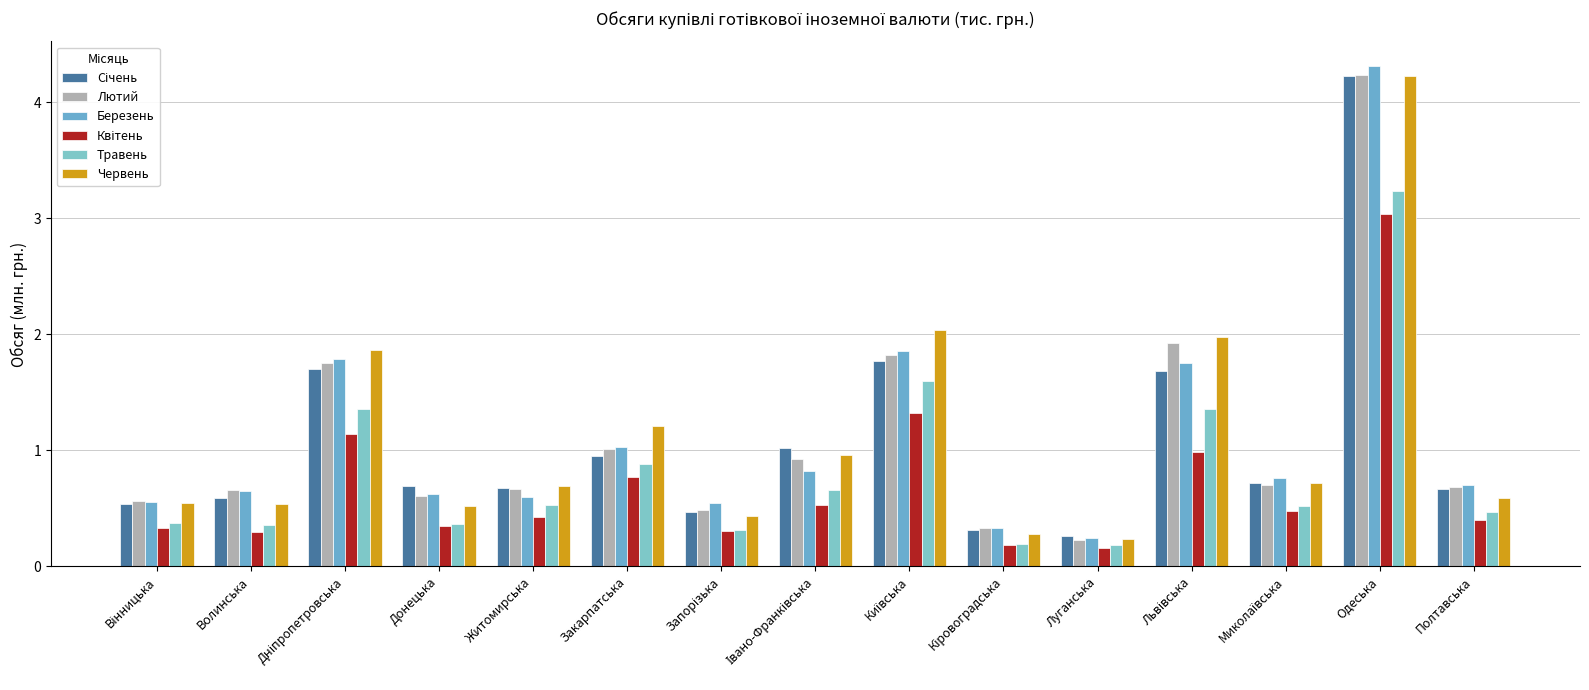

Rank the categories by Травень value from highest to lowest.

Одеська, Київська, Львівська, Дніпропетровська, Закарпатська, Івано-Франківська, Житомирська, Миколаївська, Полтавська, Вінницька, Донецька, Волинська, Запорізька, Кіровоградська, Луганська